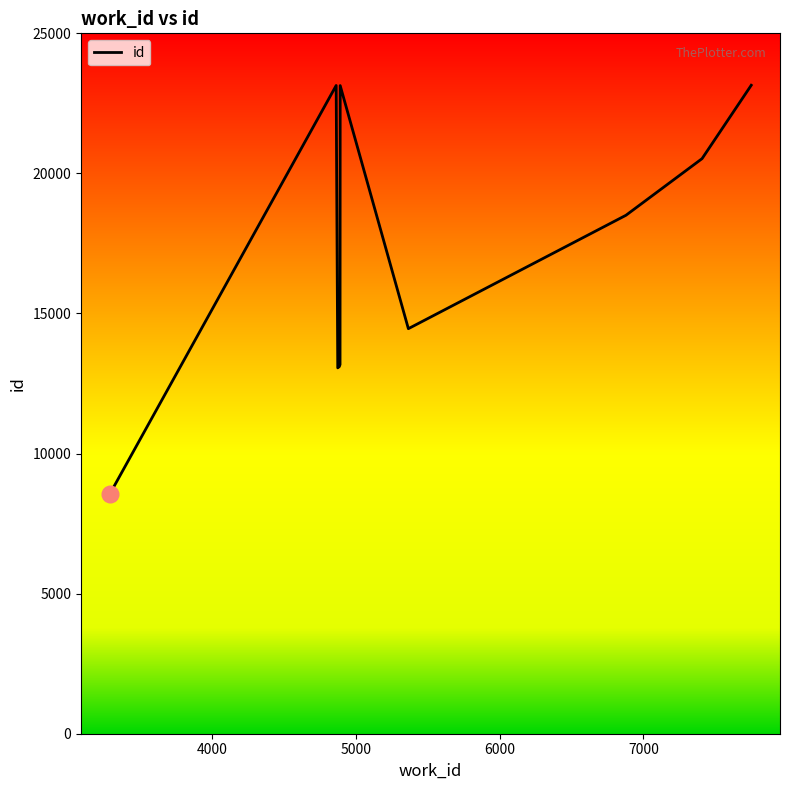

What is the maximum value shown in the chart?

23147